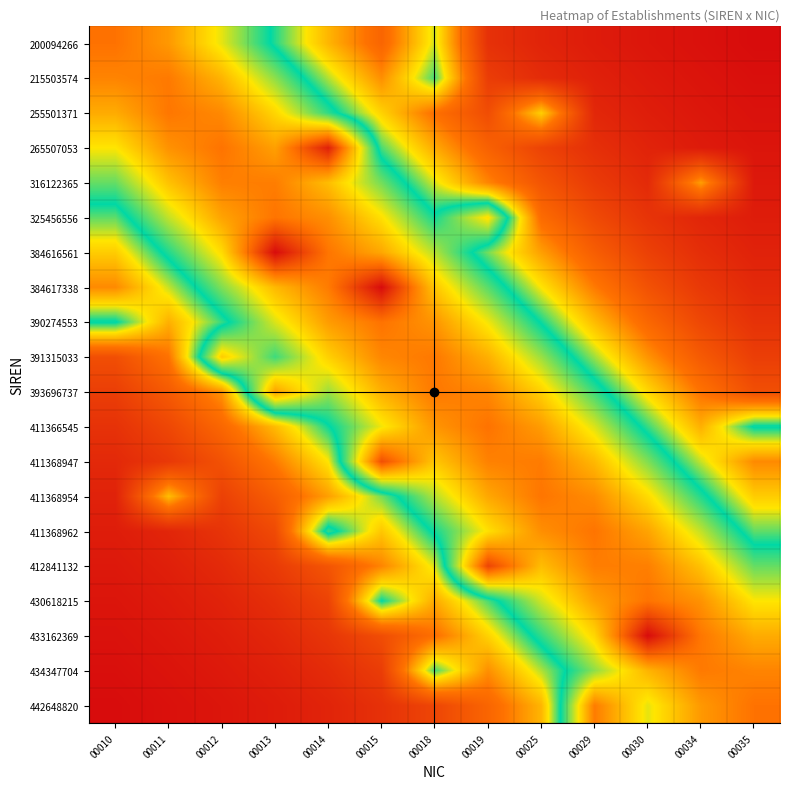

Reading left to right, extract all data points from this chart.

200094266: 00010=0.8	00011=0.8	00012=0.7	00013=0.5	00014=0.4	00015=0.3	00018=0.5	00019=0.1	00025=0.1	00029=0.0	00030=0.0	00034=0.0	00035=0.0
215503574: 00010=0.8	00011=0.8	00012=0.8	00013=0.6	00014=0.5	00015=0.3	00018=0.5	00019=0.1	00025=0.1	00029=0.1	00030=0.0	00034=0.0	00035=0.0
255501371: 00010=0.8	00011=0.8	00012=0.8	00013=0.7	00014=0.6	00015=0.4	00018=0.3	00019=0.2	00025=0.4	00029=0.1	00030=0.1	00034=0.0	00035=0.0
265507053: 00010=0.7	00011=0.8	00012=0.8	00013=0.8	00014=1.0	00015=0.5	00018=0.4	00019=0.3	00025=0.2	00029=0.1	00030=0.1	00034=0.0	00035=0.0
316122365: 00010=0.6	00011=0.7	00012=0.8	00013=0.8	00014=0.8	00015=0.6	00018=0.5	00019=0.3	00025=0.2	00029=0.1	00030=0.1	00034=0.4	00035=0.0
325456556: 00010=0.5	00011=0.7	00012=0.8	00013=0.8	00014=0.8	00015=0.7	00018=0.6	00019=0.7	00025=0.3	00029=0.2	00030=0.1	00034=0.1	00035=0.0
384616561: 00010=0.4	00011=0.6	00012=0.7	00013=1.0	00014=0.8	00015=0.8	00018=0.7	00019=0.5	00025=0.4	00029=0.2	00030=0.2	00034=0.1	00035=0.1
384617338: 00010=0.3	00011=0.5	00012=0.6	00013=0.8	00014=0.8	00015=1.0	00018=0.7	00019=0.6	00025=0.4	00029=0.3	00030=0.2	00034=0.1	00035=0.1
390274553: 00010=0.6	00011=0.4	00012=0.5	00013=0.7	00014=0.8	00015=0.8	00018=0.8	00019=0.7	00025=0.5	00029=0.4	00030=0.3	00034=0.2	00035=0.1
391315033: 00010=0.2	00011=0.3	00012=0.7	00013=0.6	00014=0.7	00015=0.8	00018=0.8	00019=0.8	00025=0.6	00029=0.5	00030=0.3	00034=0.2	00035=0.1
393696737: 00010=0.1	00011=0.2	00012=0.3	00013=0.8	00014=0.6	00015=0.8	00018=0.8	00019=0.8	00025=0.7	00029=0.6	00030=0.4	00034=0.3	00035=0.2
411366545: 00010=0.1	00011=0.2	00012=0.3	00013=0.4	00014=0.5	00015=0.7	00018=0.8	00019=0.8	00025=0.8	00029=0.7	00030=0.5	00034=0.4	00035=0.6
411368947: 00010=0.1	00011=0.1	00012=0.2	00013=0.3	00014=0.4	00015=0.9	00018=0.7	00019=0.8	00025=0.8	00029=0.8	00030=0.6	00034=0.5	00035=0.3
411368954: 00010=0.1	00011=0.4	00012=0.2	00013=0.2	00014=0.4	00015=0.5	00018=0.7	00019=0.8	00025=0.8	00029=0.8	00030=0.7	00034=0.6	00035=0.4
411368962: 00010=0.0	00011=0.1	00012=0.1	00013=0.2	00014=0.6	00015=0.4	00018=0.6	00019=0.7	00025=0.8	00029=0.8	00030=0.8	00034=0.7	00035=0.5
412841132: 00010=0.0	00011=0.1	00012=0.1	00013=0.1	00014=0.2	00015=0.3	00018=0.5	00019=0.9	00025=0.8	00029=0.8	00030=0.8	00034=0.7	00035=0.6
430618215: 00010=0.0	00011=0.0	00012=0.1	00013=0.1	00014=0.2	00015=0.6	00018=0.4	00019=0.5	00025=0.7	00029=0.8	00030=0.8	00034=0.8	00035=0.7
433162369: 00010=0.0	00011=0.0	00012=0.1	00013=0.1	00014=0.1	00015=0.2	00018=0.3	00019=0.4	00025=0.6	00029=0.7	00030=1.0	00034=0.8	00035=0.8
434347704: 00010=0.0	00011=0.0	00012=0.0	00013=0.1	00014=0.1	00015=0.1	00018=0.5	00019=0.3	00025=0.5	00029=0.6	00030=0.8	00034=0.8	00035=0.8
442648820: 00010=0.0	00011=0.0	00012=0.0	00013=0.0	00014=0.1	00015=0.1	00018=0.2	00019=0.3	00025=0.4	00029=0.8	00030=0.7	00034=0.8	00035=0.8